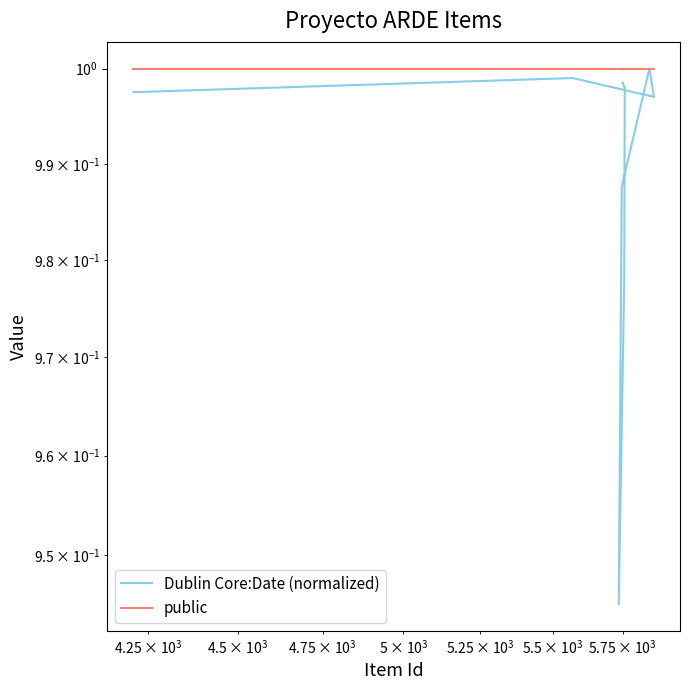

True or false: Dublin Core:Date (normalized) and public cross at least once.

False